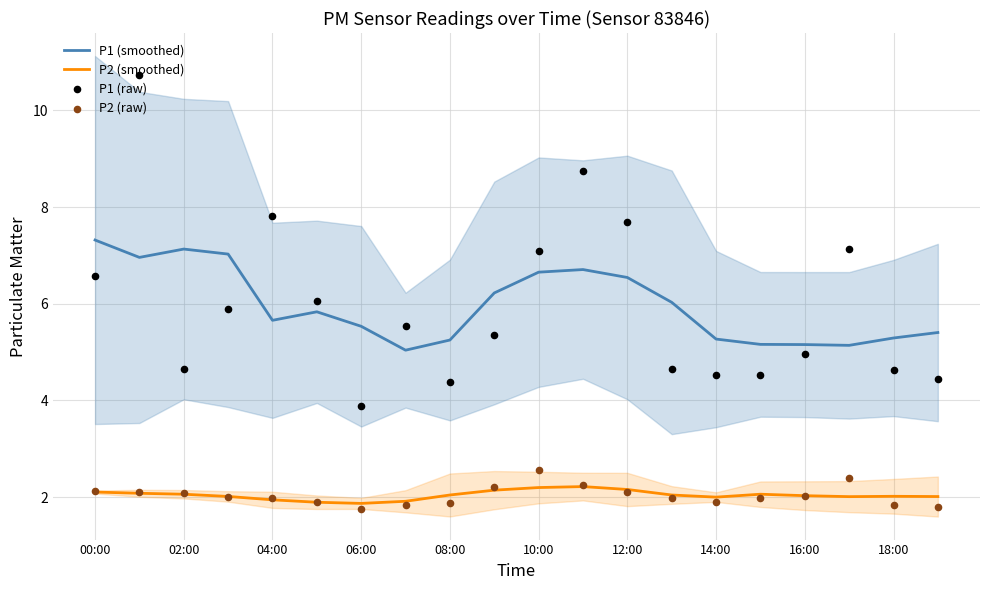

At how many categories does at least one series exceed 5?

20